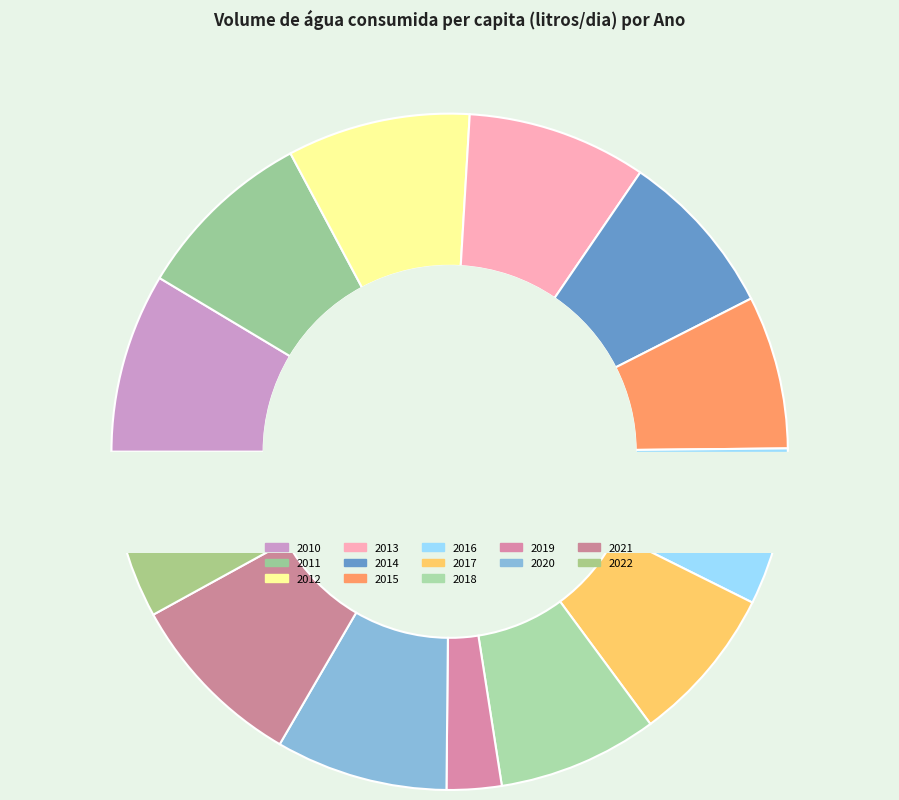

To the nearest percent, what is the difference between the largest and smallest slice percentages?

6%